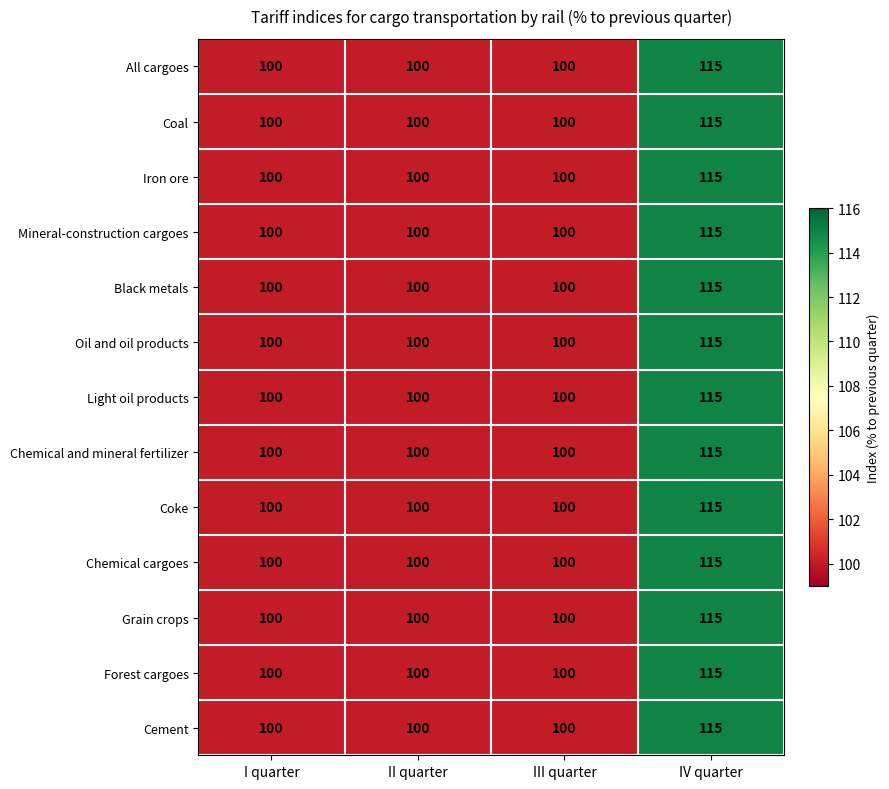

True or false: Coke has a value of 100 at I quarter.

True